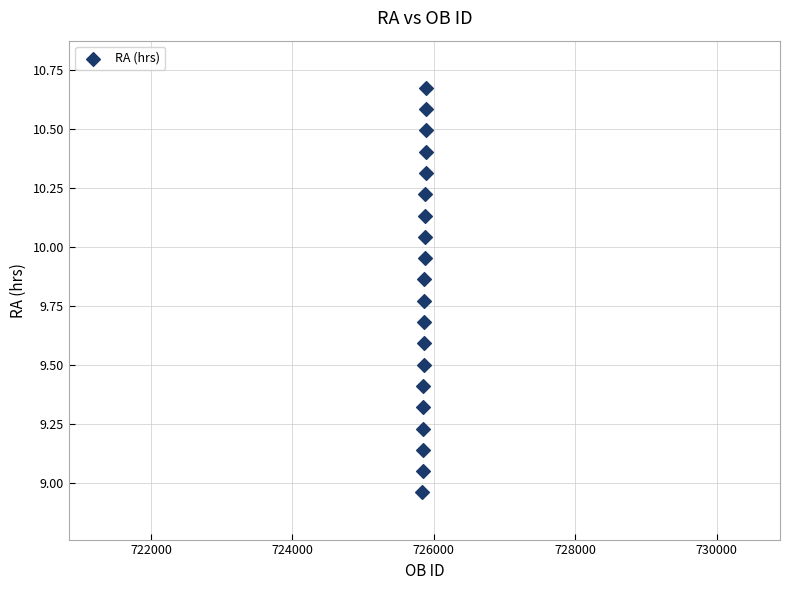

What is the range of Y values (max minus min)?

1.7